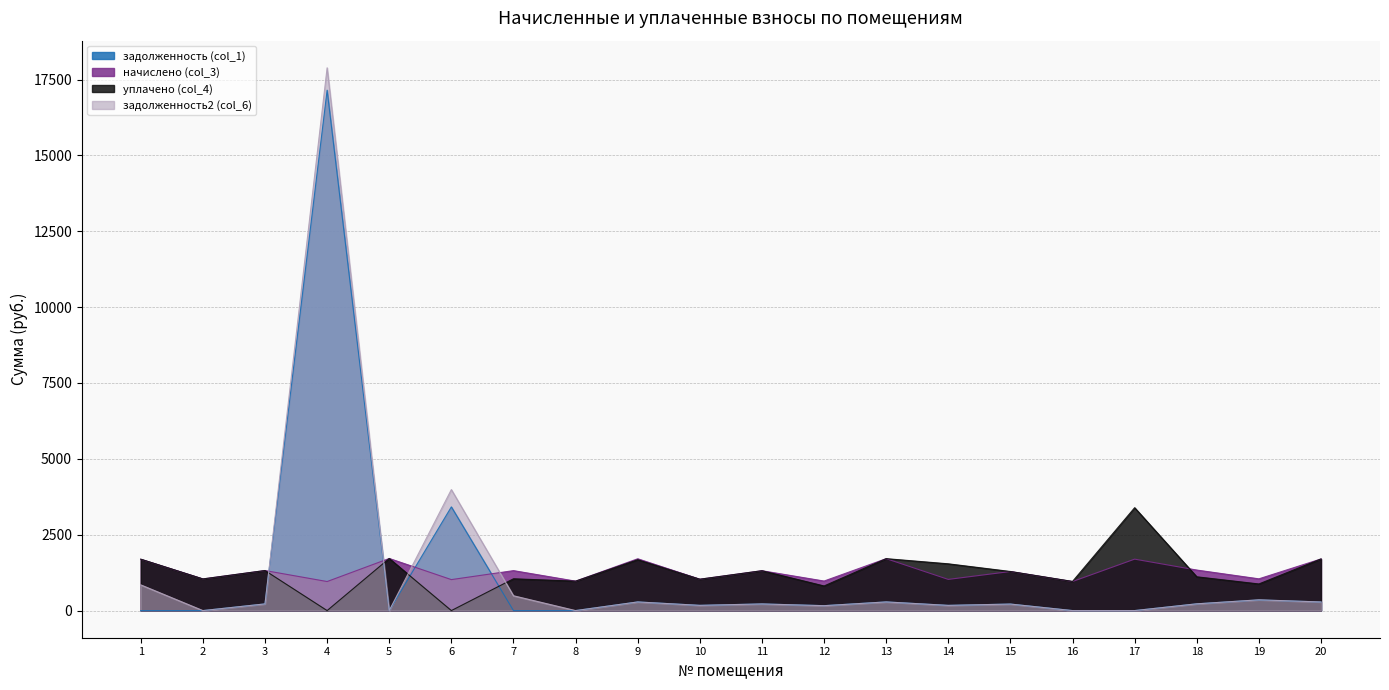

True or false: начислено (col_3) and задолженность2 (col_6) intersect in this chart.

True